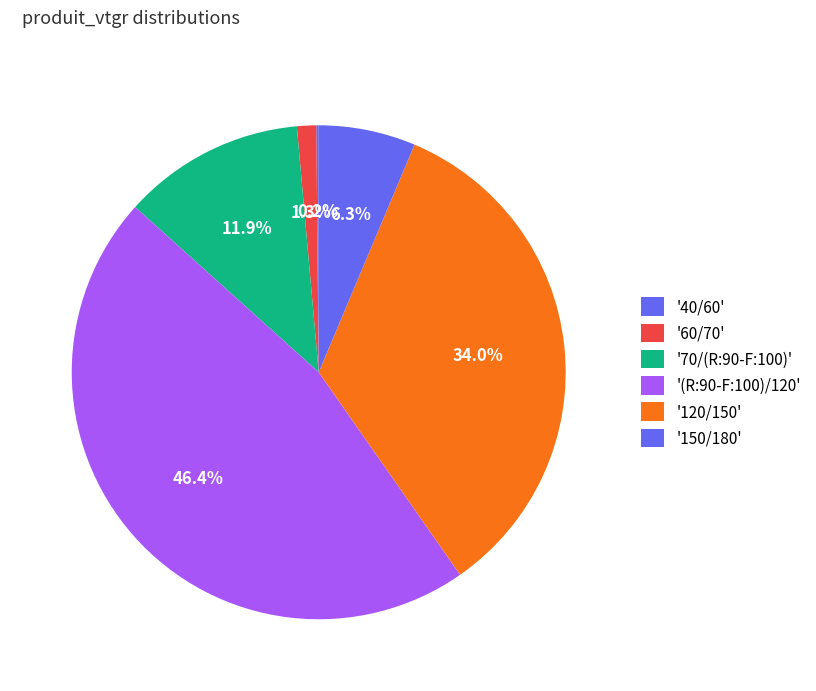

Does any single category account for the majority?

No